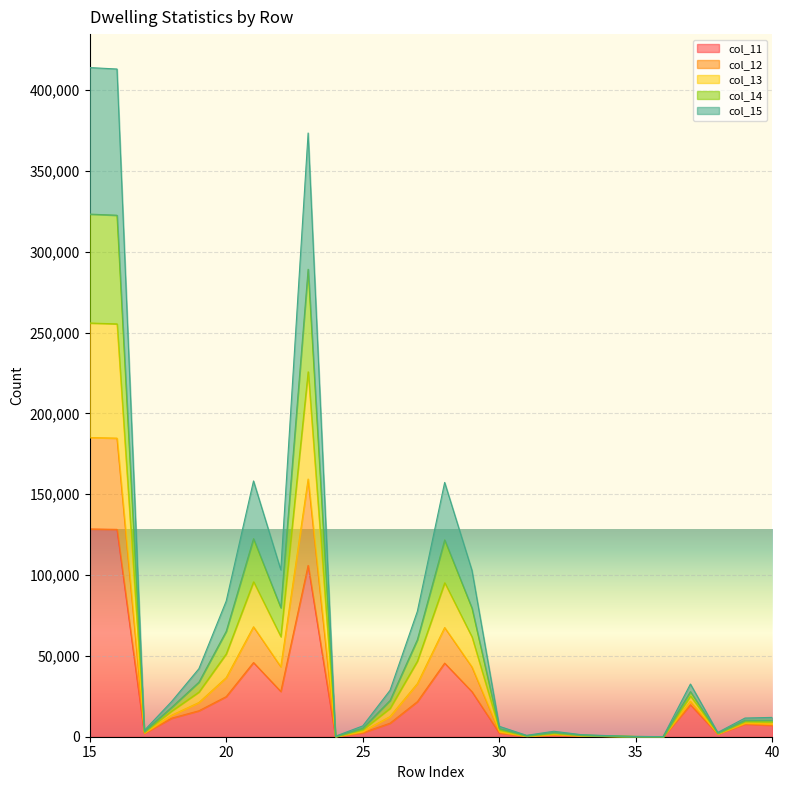

Does the chart display data point markers on the line(s)?

No